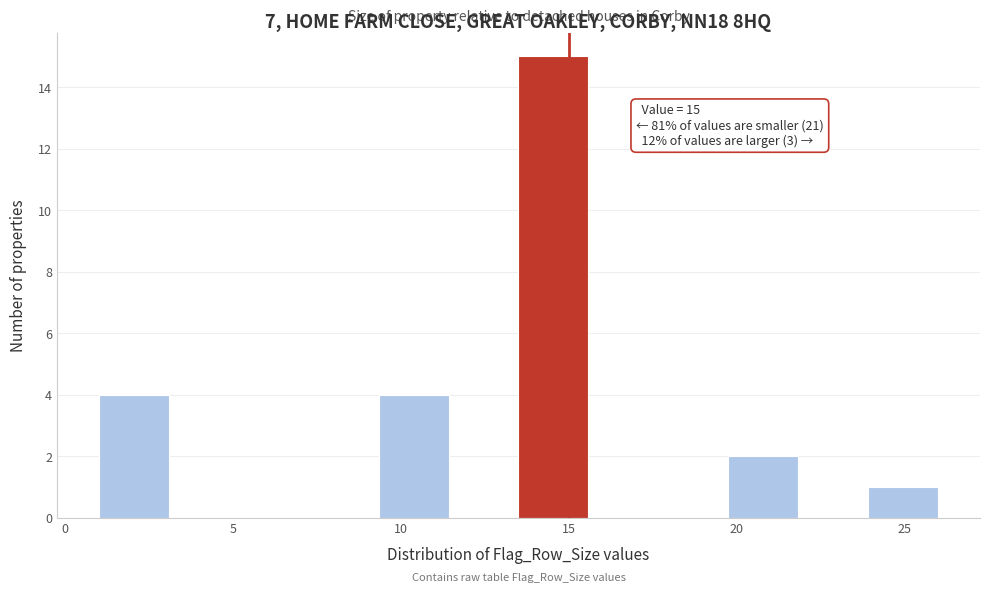

Which range on the x-axis has the tallest bar?

13.5 to 15.5